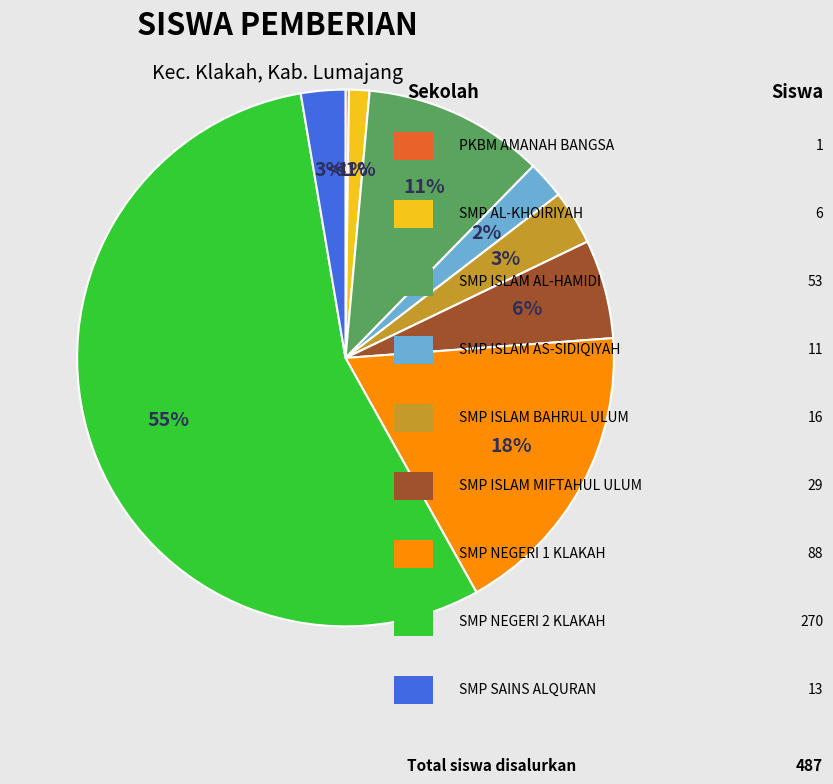

True or false: SMP ISLAM AL-HAMIDI KLAKAH accounts for 1% of the total.

False